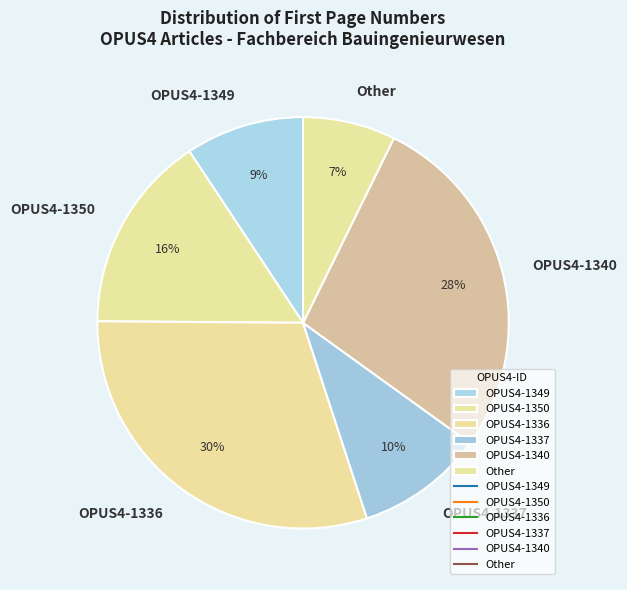

Rank the categories by value from lowest to highest.

Other, OPUS4-1349, OPUS4-1337, OPUS4-1350, OPUS4-1340, OPUS4-1336